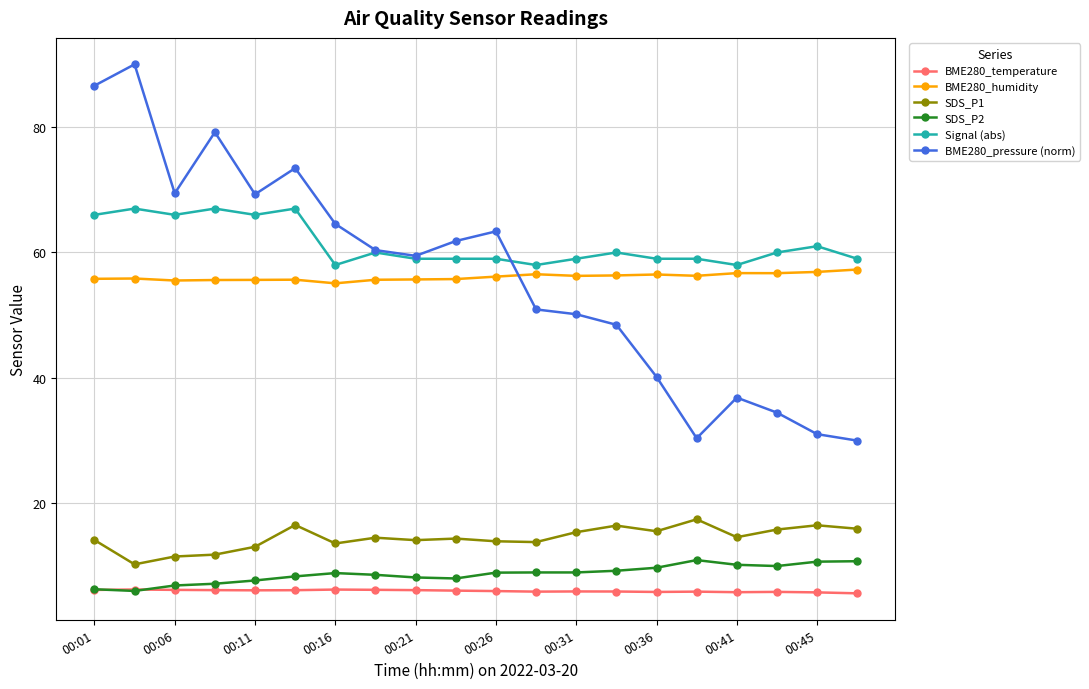

What is the value of the SDS_P1 point at the 5th from the left?

13.1